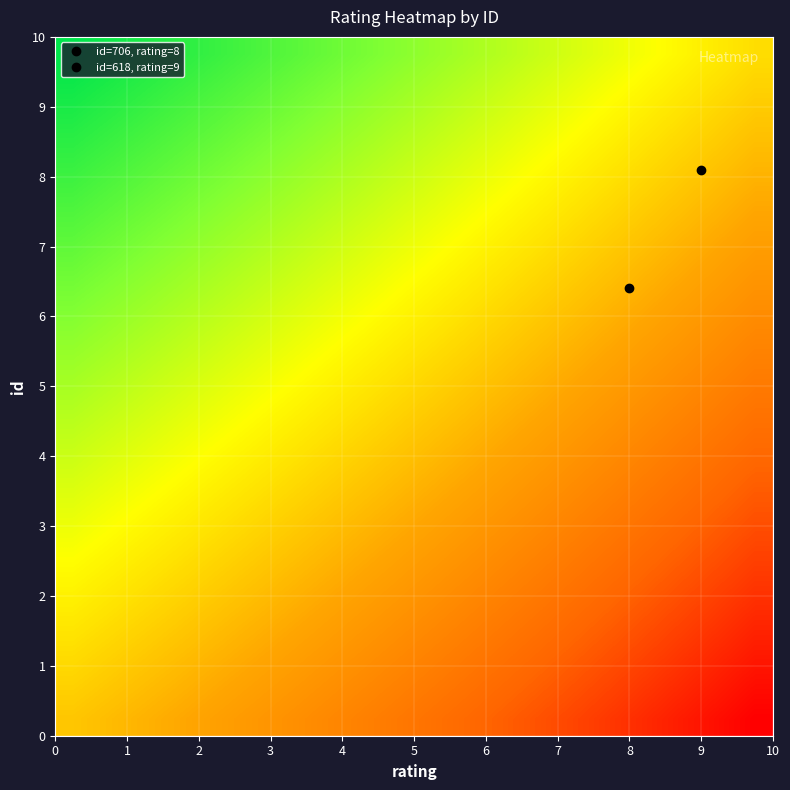

At how many categories does at least one series exceed 4?

14